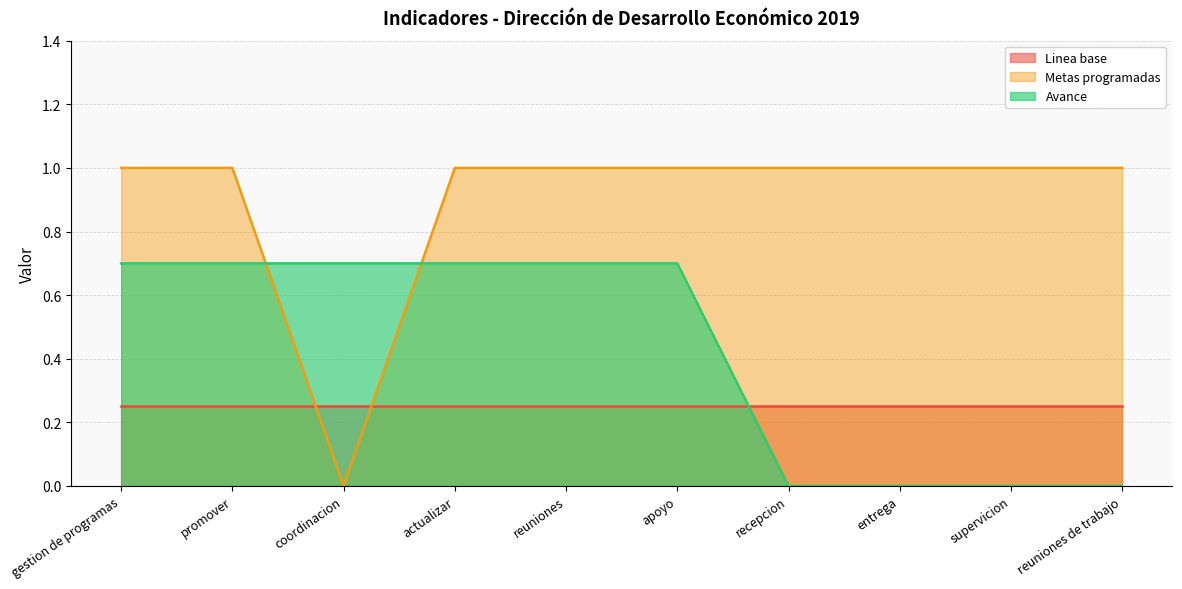

Which series has the largest total across all categories?

Metas programadas